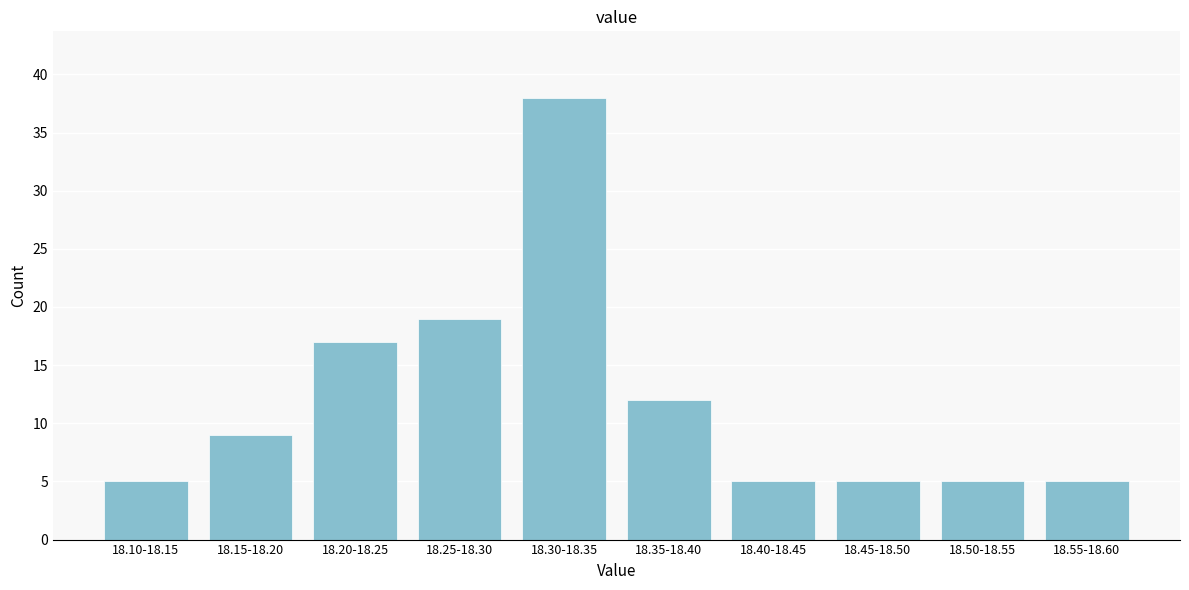

Reading right to left, list all the values displayed in this chart.

5	5	5	5	12	38	19	17	9	5